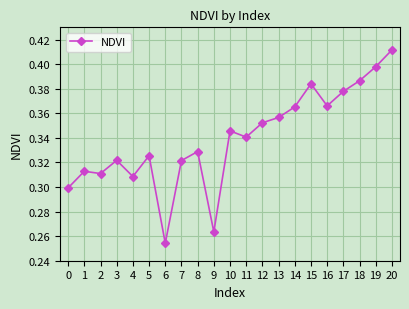

Which has a higher value, 12 or 17?

17